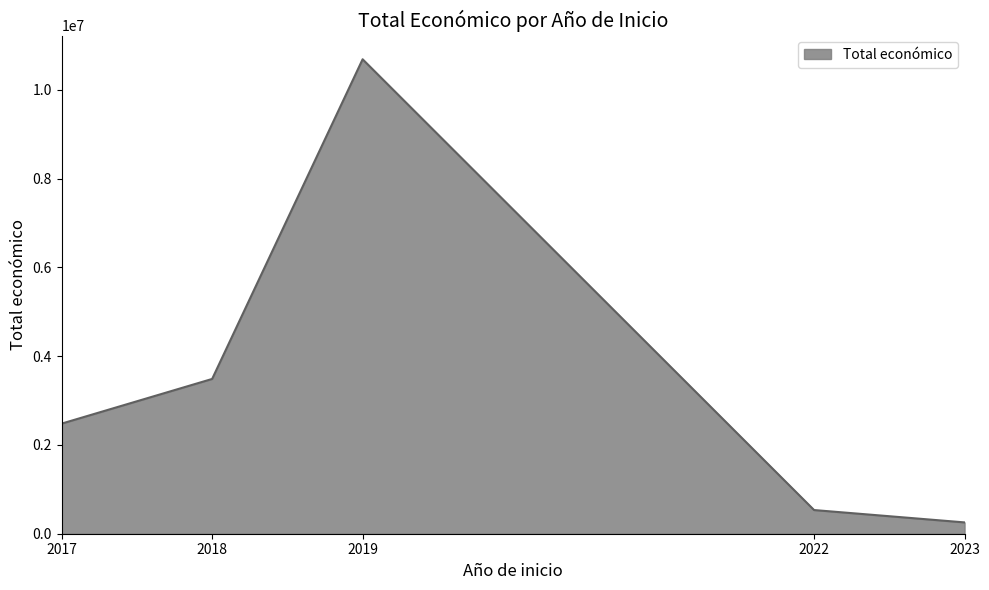

What is the greatest value displayed?

10691965